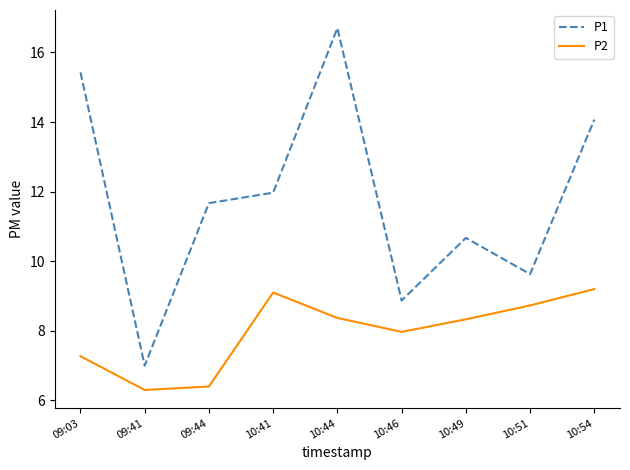

True or false: P2 and P1 cross at least once.

False